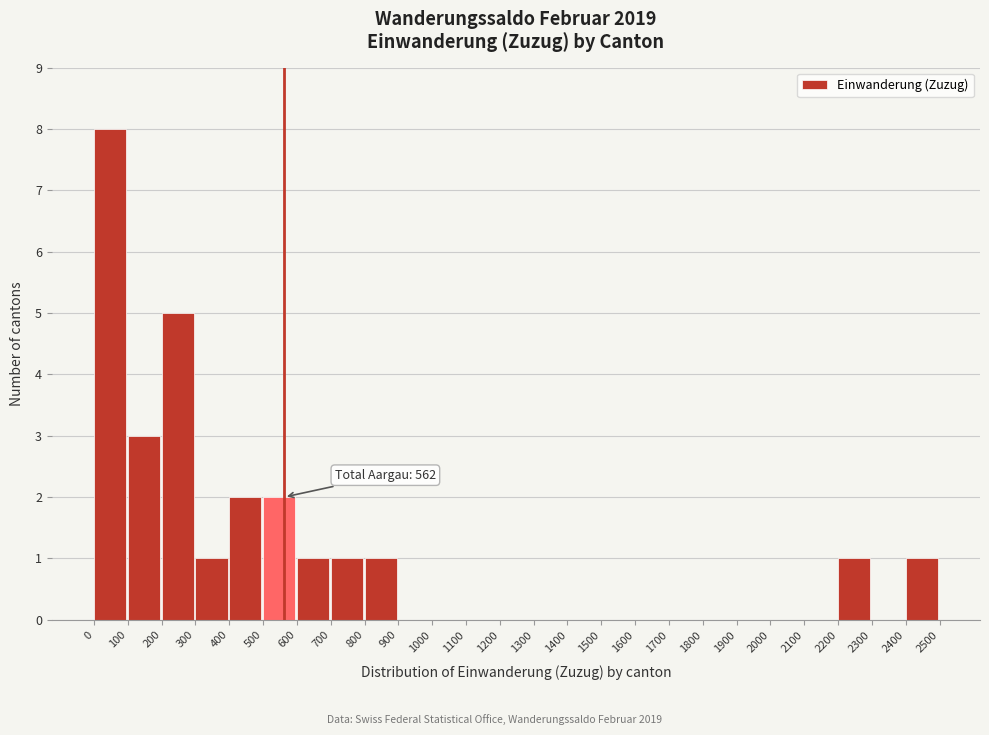

Which range on the x-axis has the tallest bar?

0 to 100